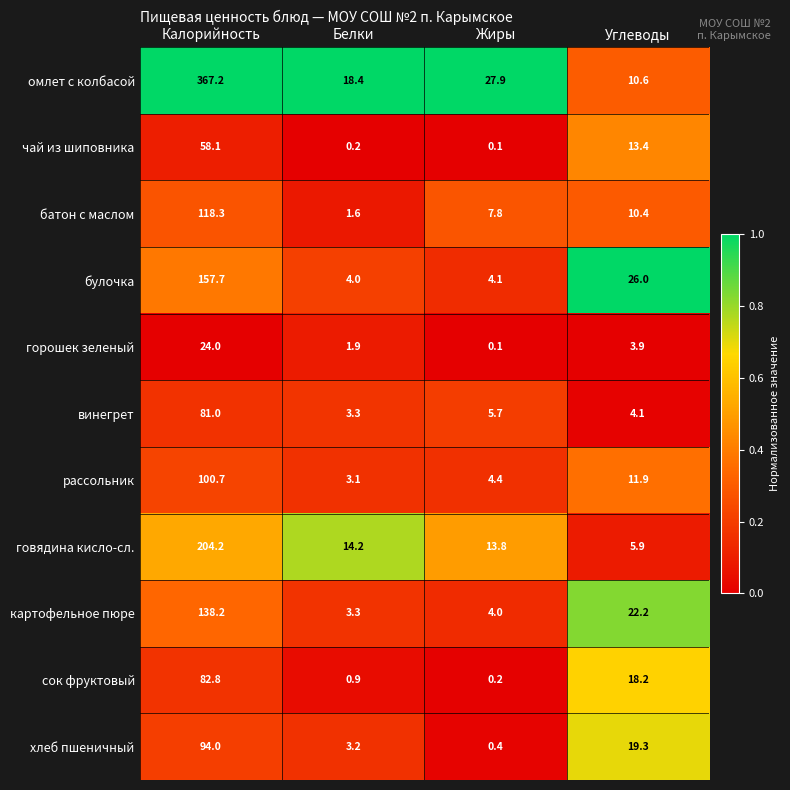

What is the difference between the second highest and second lowest values in the омлет с колбасой series?

9.5